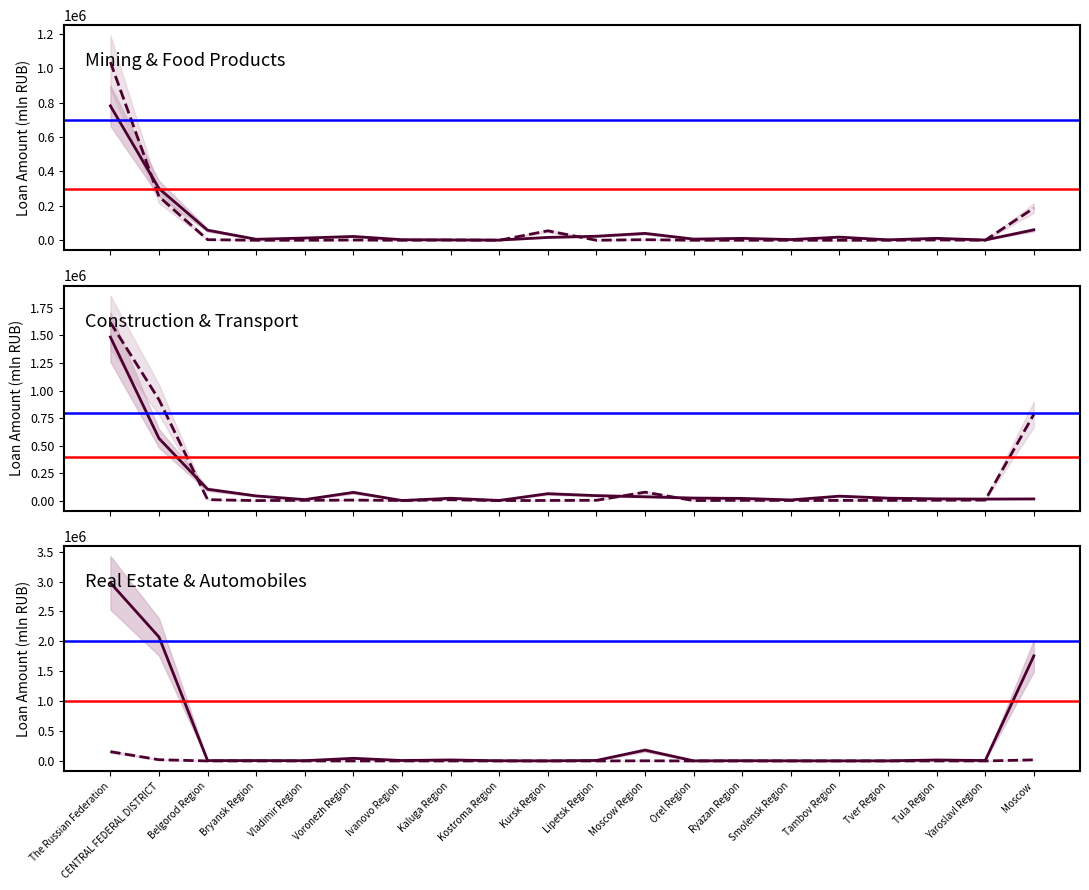

Count the number of data series in this chart.

6